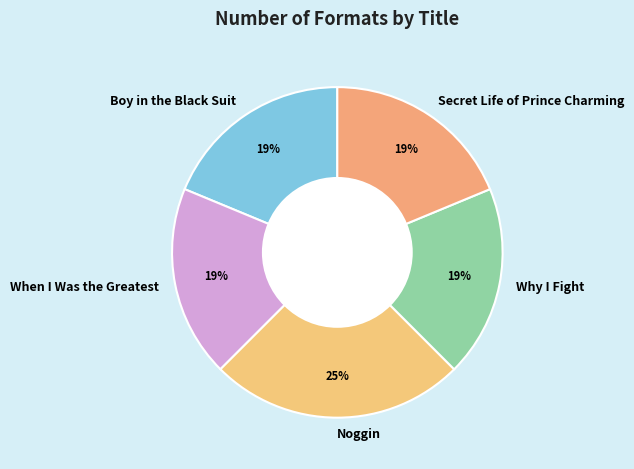

To the nearest percent, what percentage of the pie is When I Was the Greatest?

19%